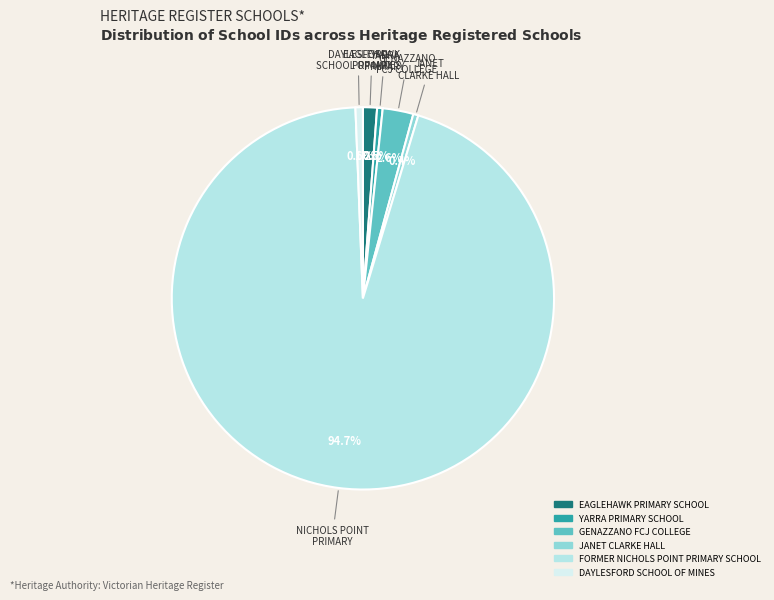

Does GENAZZANO FCJ COLLEGE account for over 50% of the chart?

No